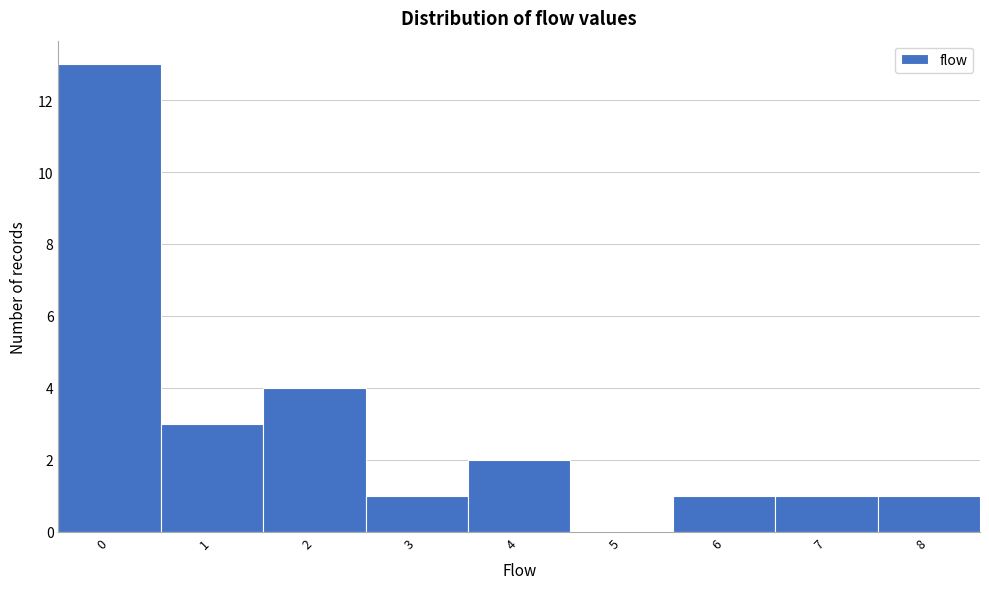

What is the height of the bar covering 0.5 to 1.5 on the x-axis? The values are not printed on the chart, so give them approximately, as read against the axis.

3